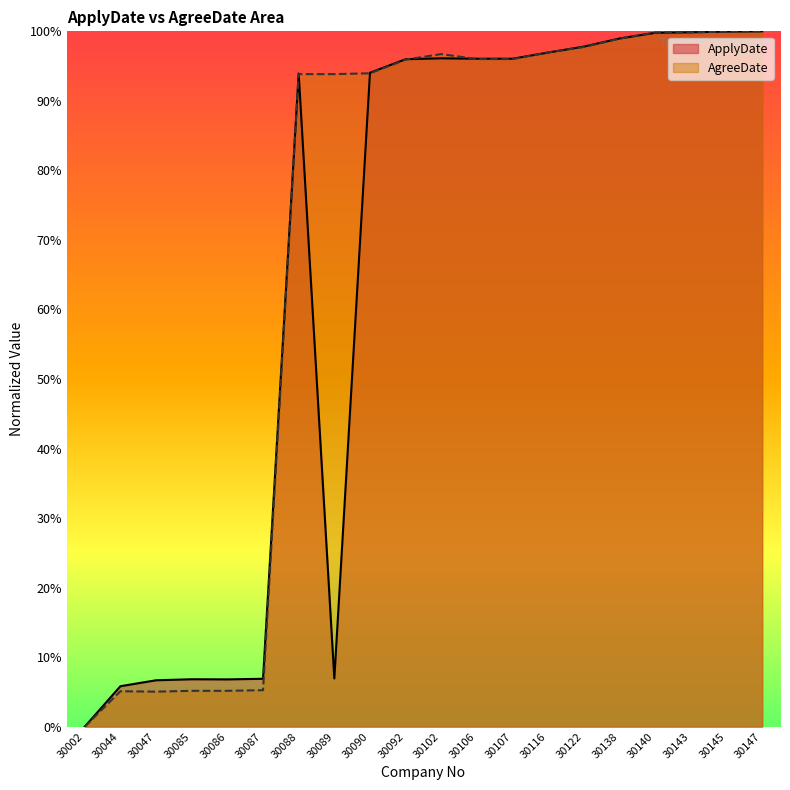

What is the difference between the ApplyDate values at 30090 and 30140?

5.7